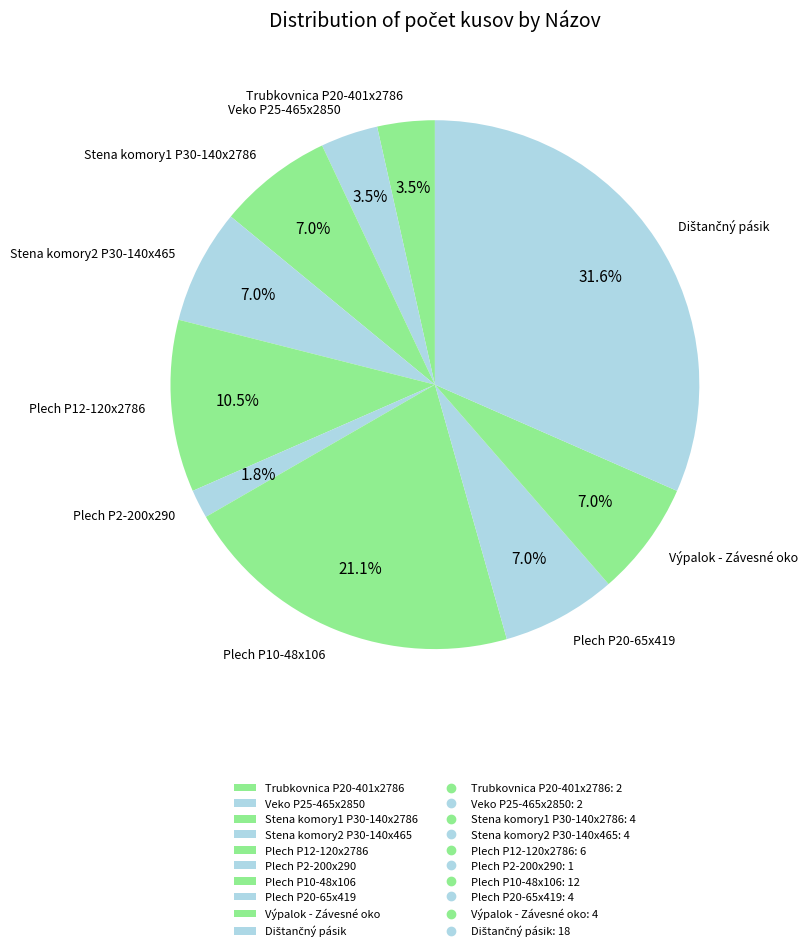

Between Stena komory2 P30-140x465 and Plech P10-48x106, which is larger?

Plech P10-48x106